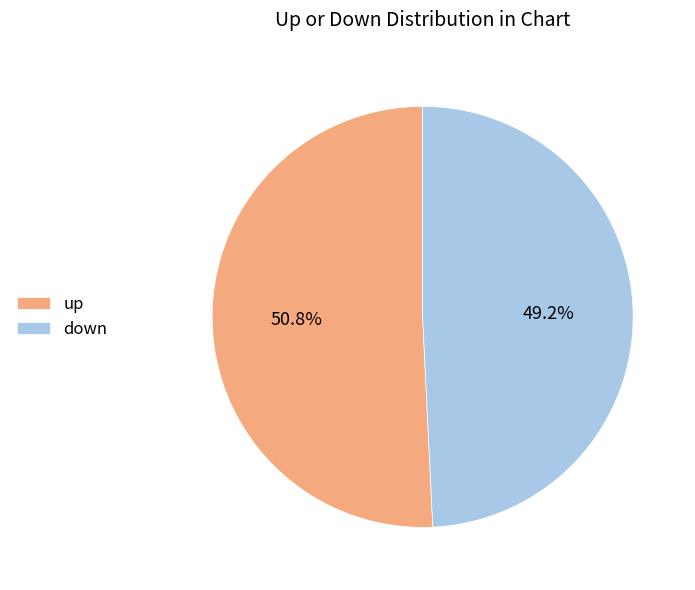

Does down account for over 50% of the chart?

No